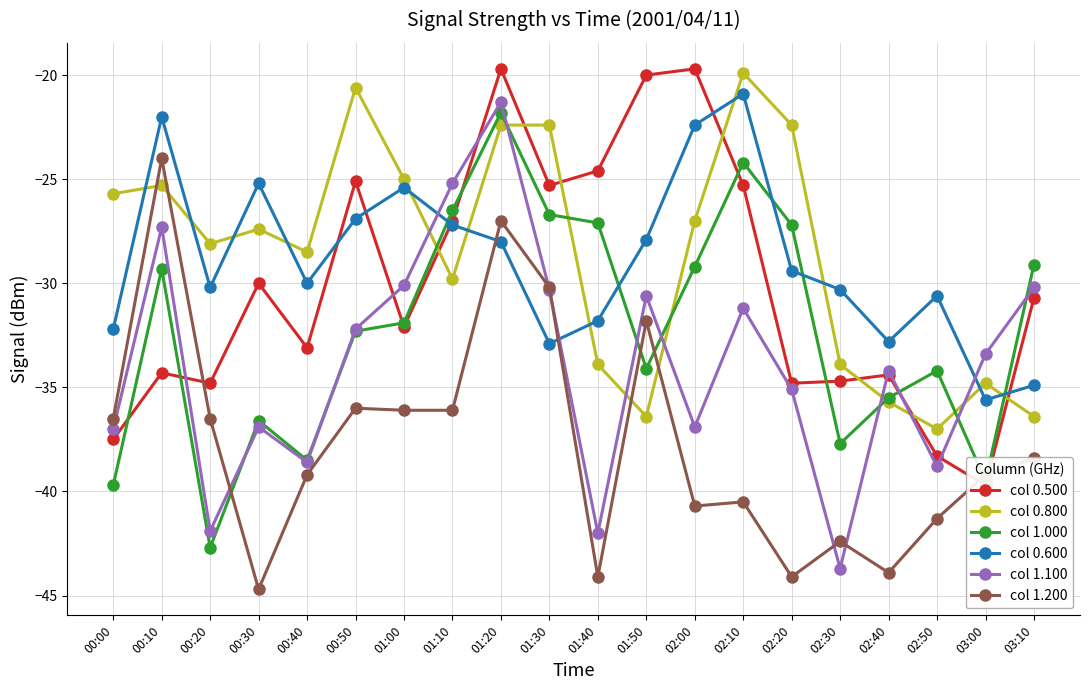

What is the total value across all series at 01:20?

-140.2